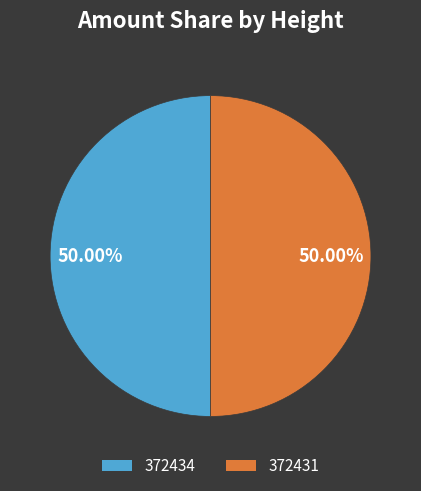

What is the ratio of the value at 372434 to the value at 372431?

1.0